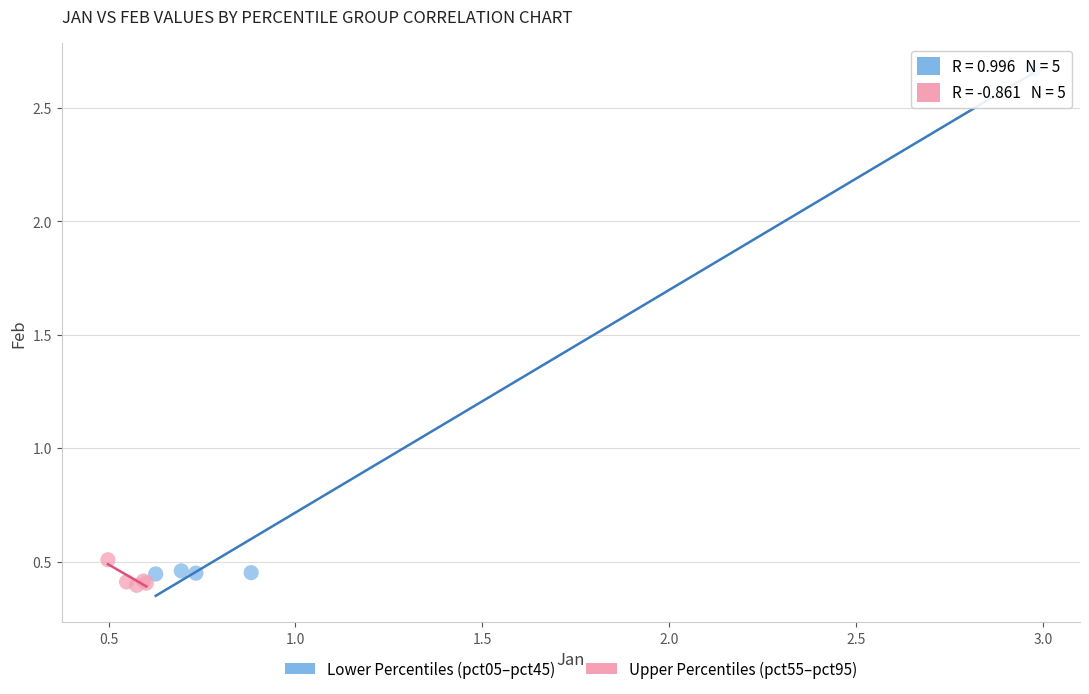

Which series reaches the maximum Y coordinate?

Lower Percentiles (pct05–pct45)